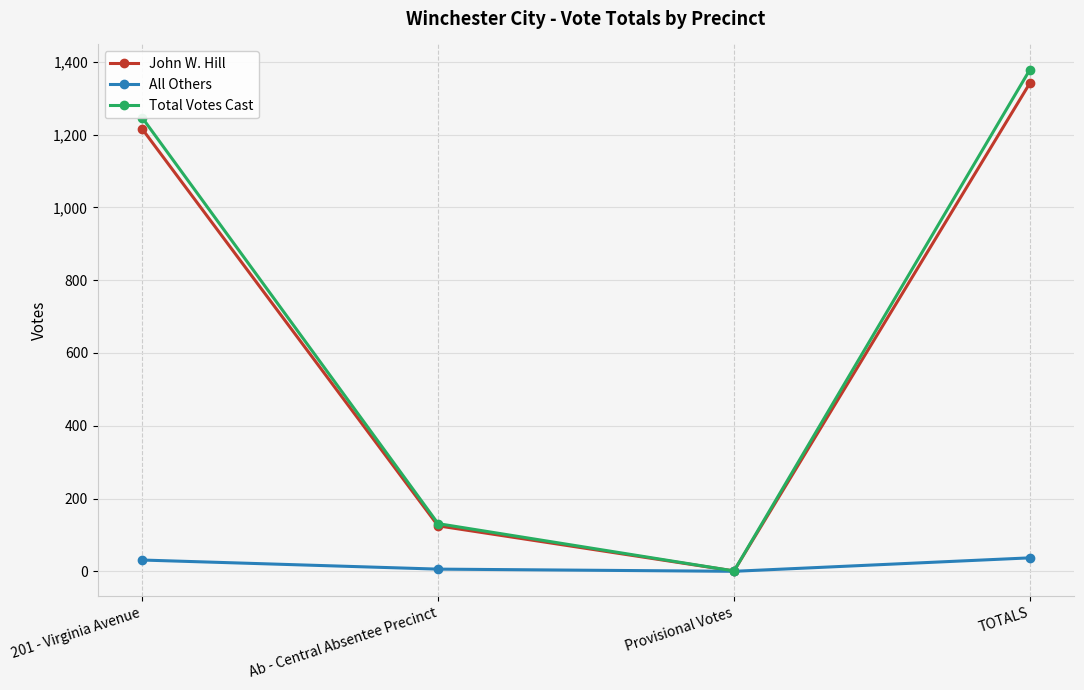

How many All Others values are between 6 and 37?

3